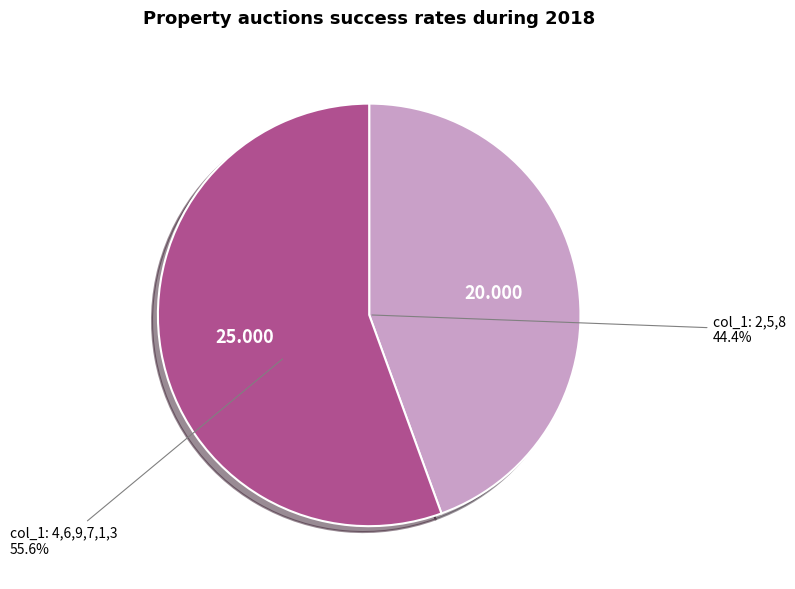

Combined, do col_1: 2,5,8 and col_1: 4,6,9,7,1,3 account for over 50%?

Yes